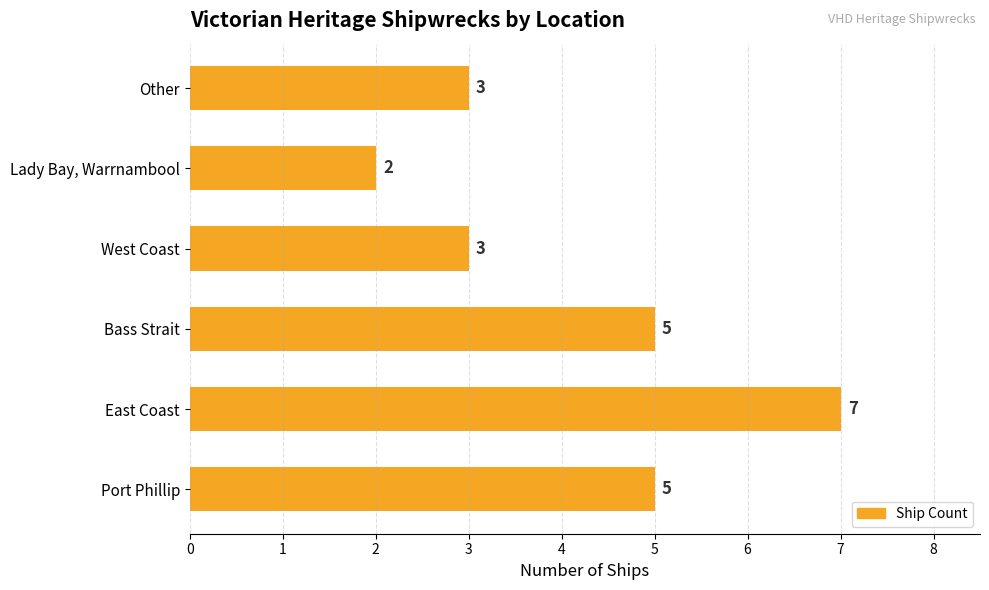

How many series are shown in this chart?

1